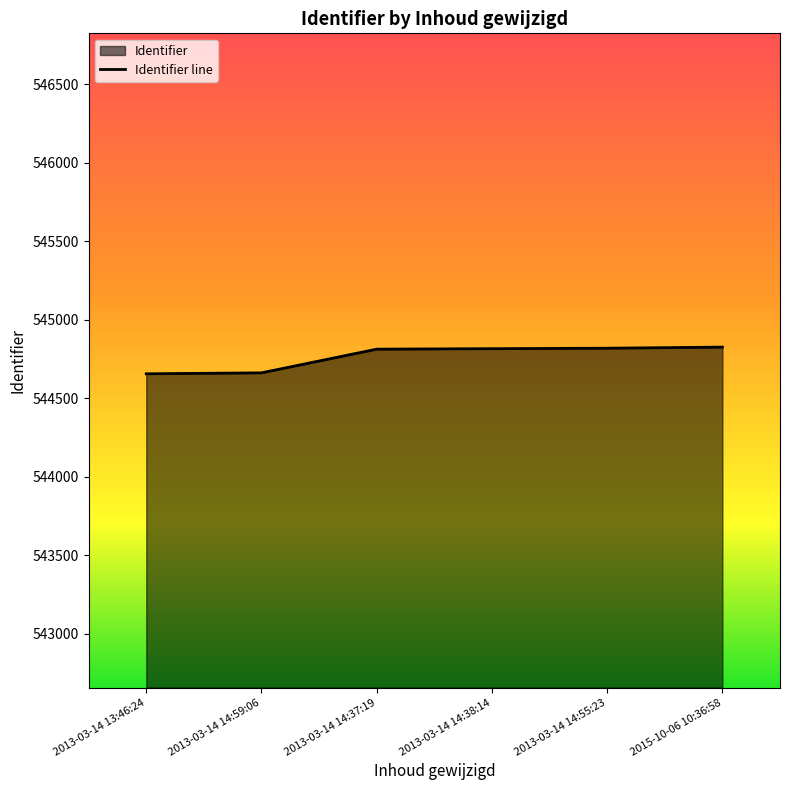

What is the value of the 2nd point from the left?

544662